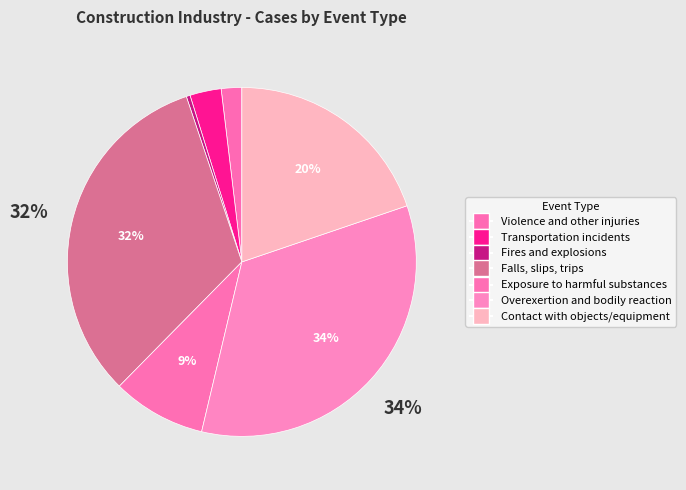

How many slices are in this pie chart?

7